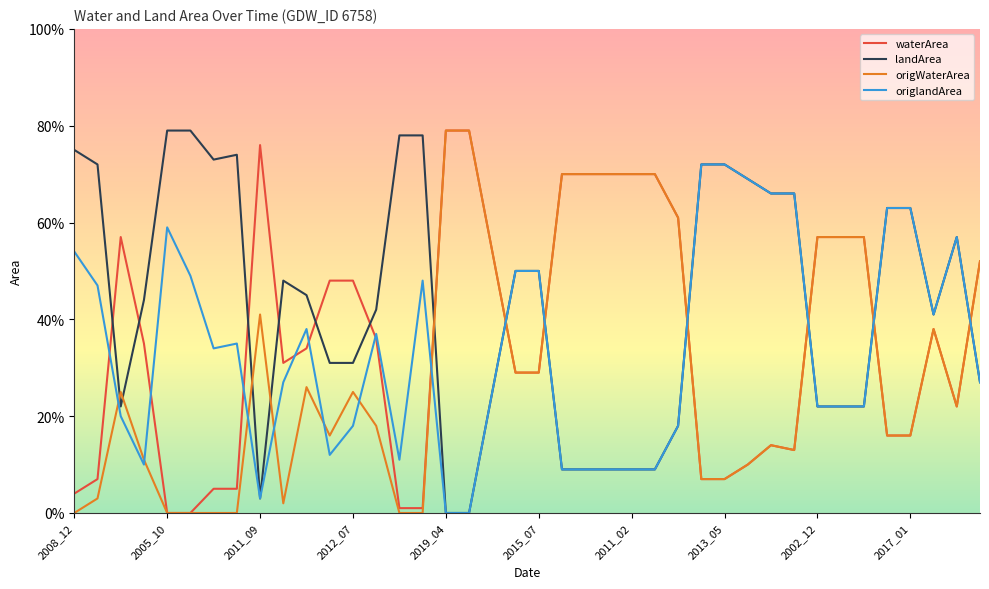

Which series has the largest range (max minus min)?

waterArea